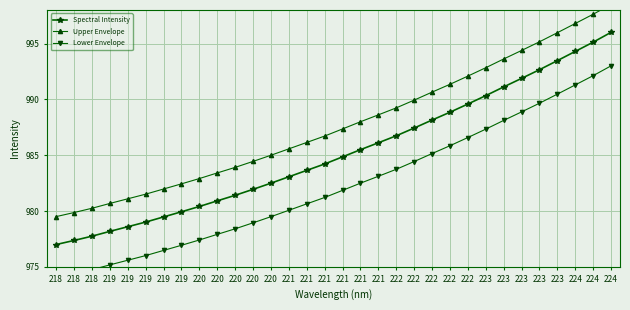

Where does the Upper Envelope series first go above 987?

221